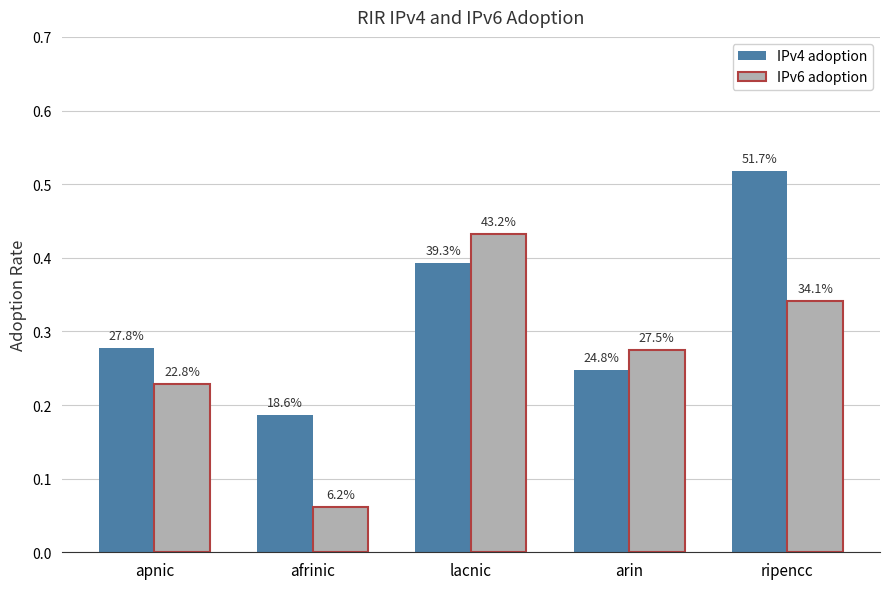

Are the bars grouped side by side (vs. stacked)?

Yes